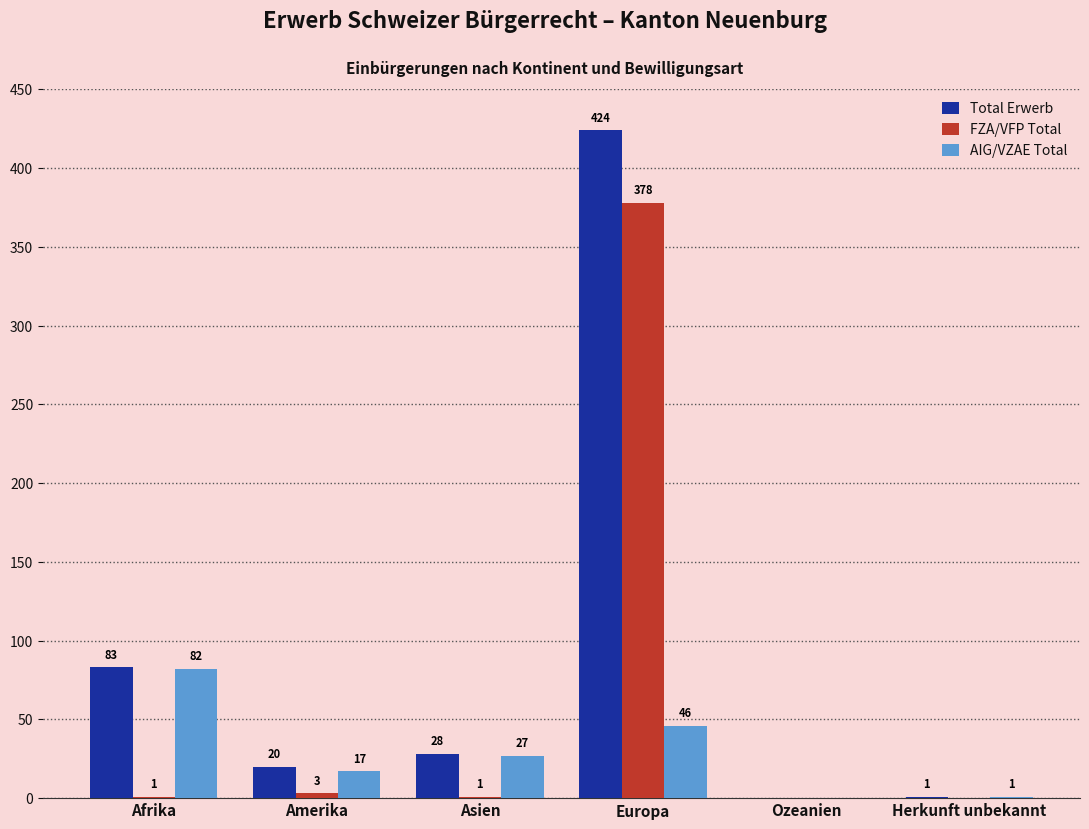

What is the sum of the AIG/VZAE Total values at Asien and Amerika?

44